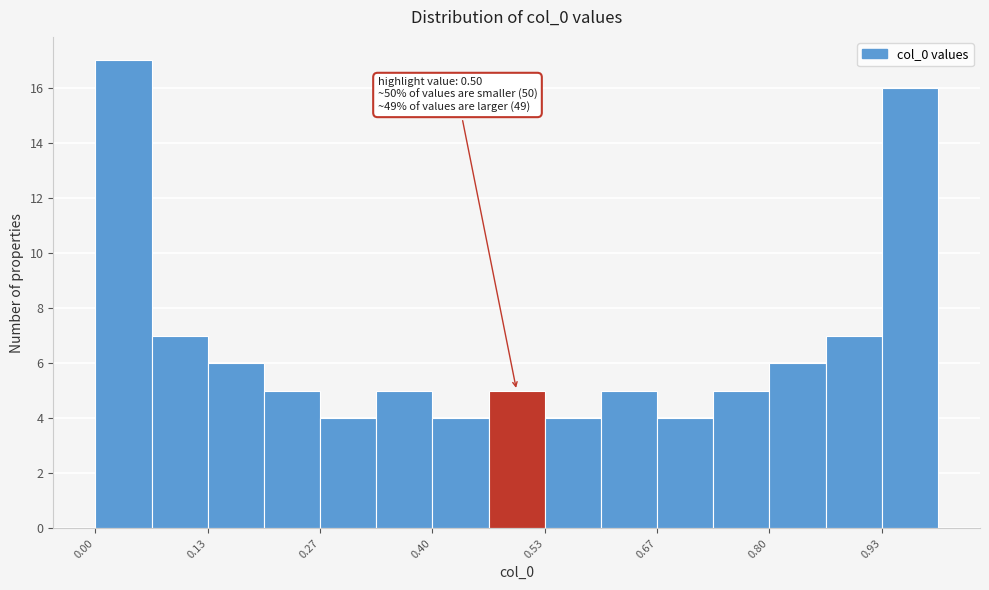

Around what value on the x-axis is the tallest bar? Give the approximate position of its centre, as read against the axis.

0.04